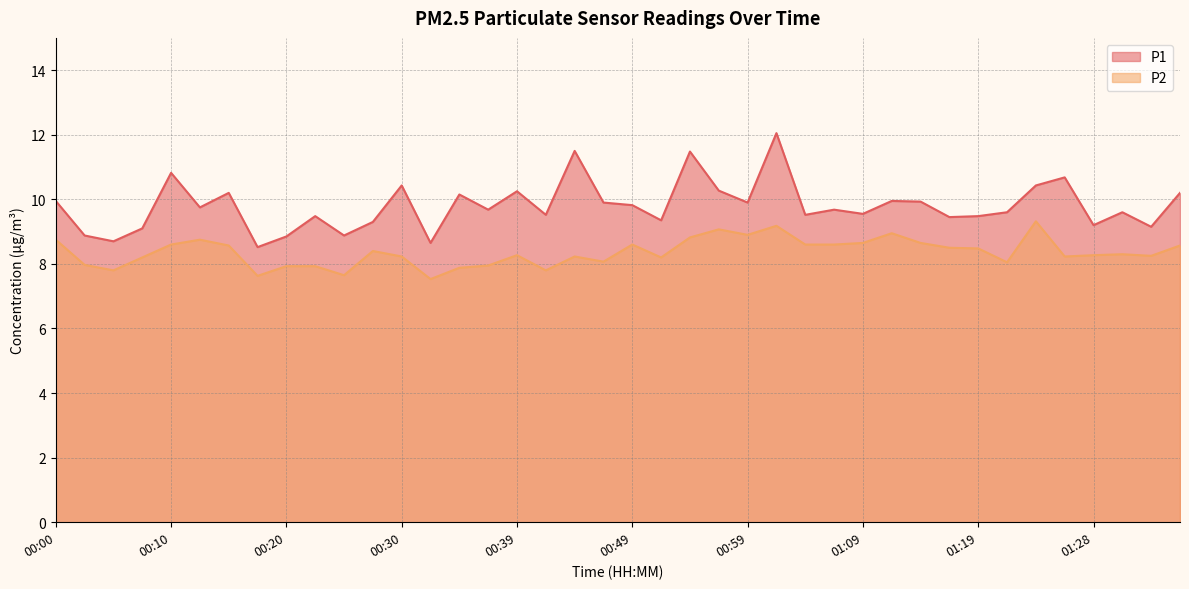

What is the label of the 13th point from the left?

00:30